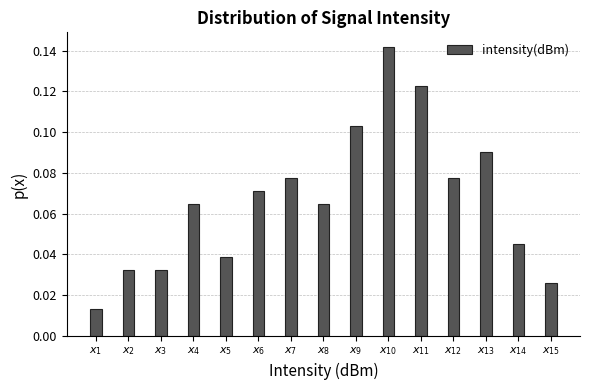

Count the values in the range 0 to 1.

15